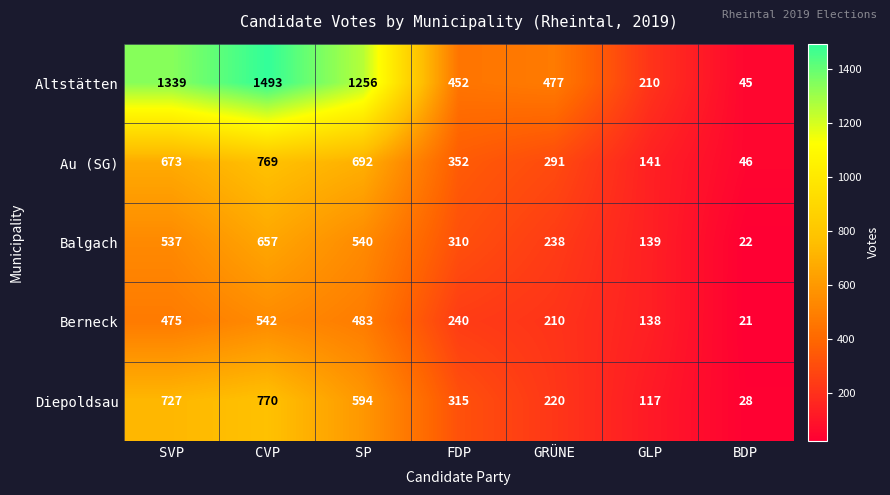

Where is Altstätten nearest to the value 769?

GRÜNE